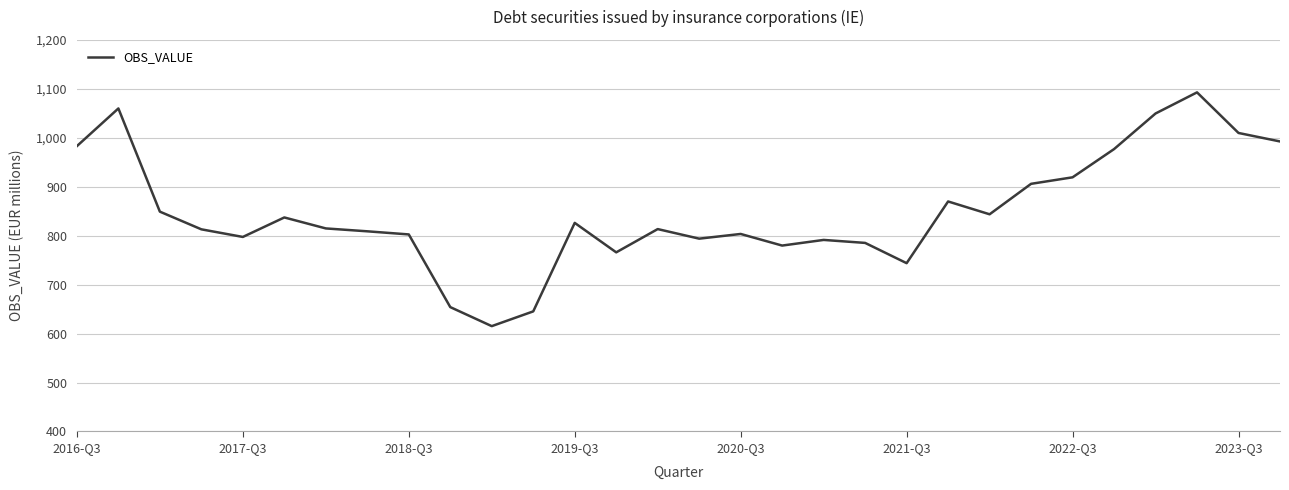

How many lines are shown in the chart?

1